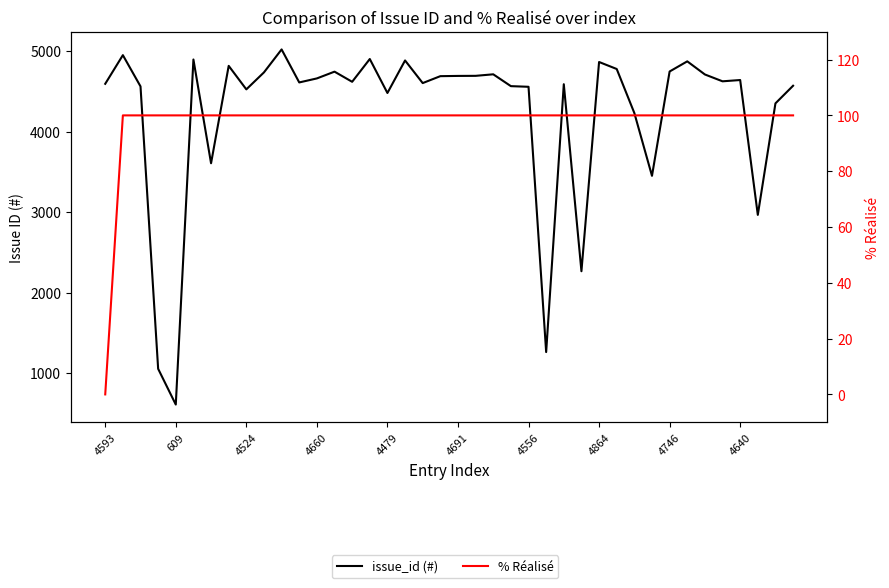

What is the difference between the highest and lowest values at 38?

4250